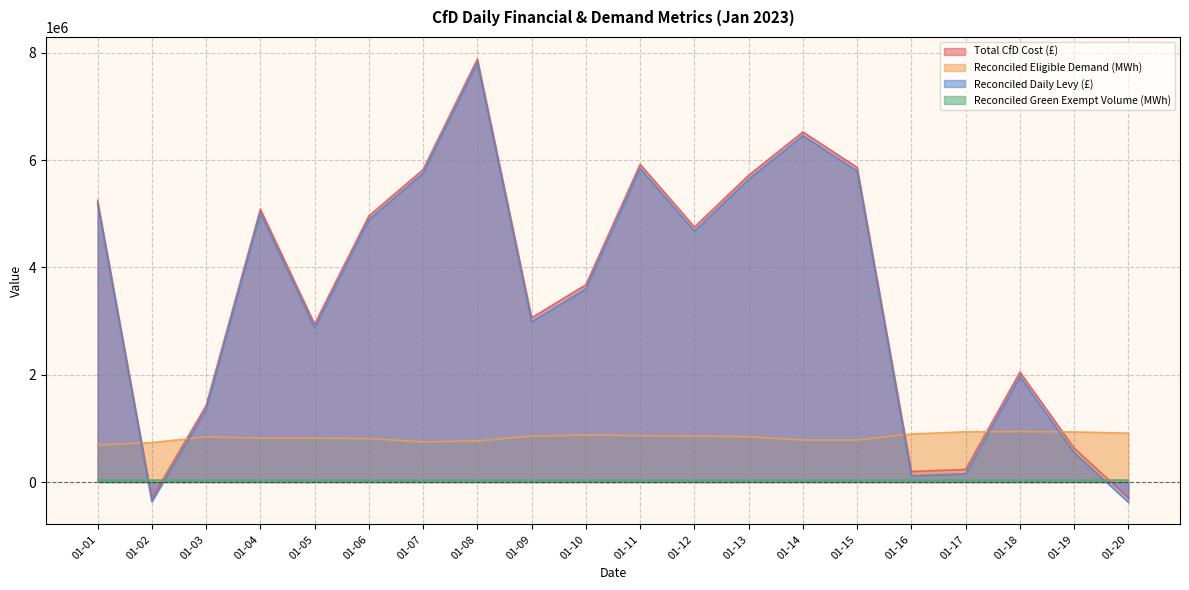

Which series has the largest total across all categories?

Total CfD Cost (£)